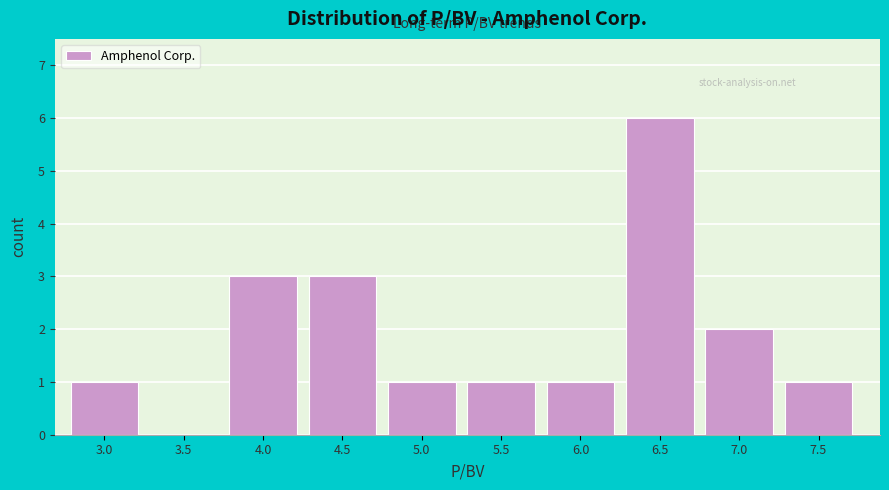

Reading left to right, what are all the values shown in this chart?

3.0=1	3.5=0	4.0=3	4.5=3	5.0=1	5.5=1	6.0=1	6.5=6	7.0=2	7.5=1